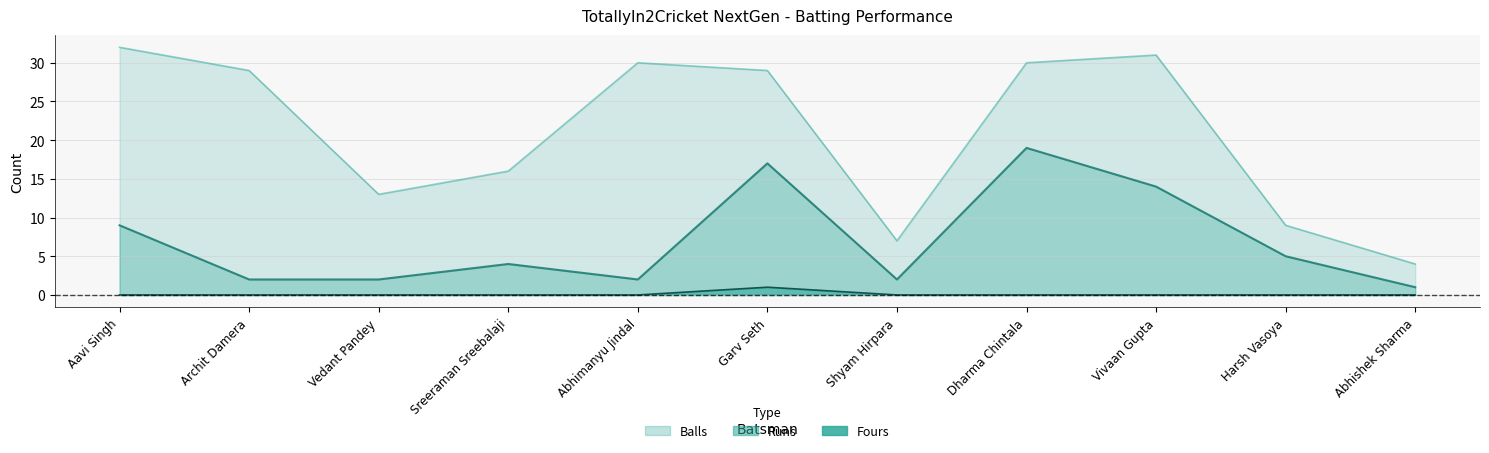

Between Abhimanyu Jindal and Abhishek Sharma, which series saw the biggest shift?

Balls